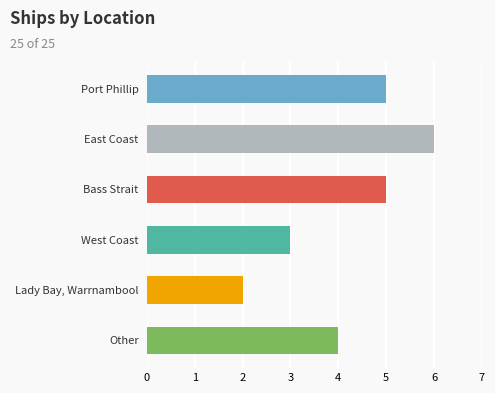

List the labels in order of value, largest first.

East Coast, Port Phillip, Bass Strait, Other, West Coast, Lady Bay, Warrnambool